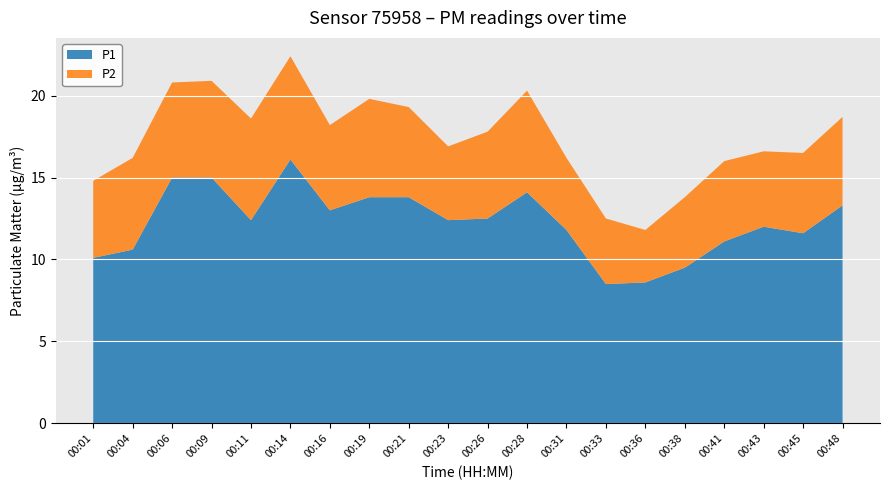

Reading right to left, list all the values displayed in this chart.

P1: 00:48=13.3	00:45=11.6	00:43=12.0	00:41=11.1	00:38=9.5	00:36=8.6	00:33=8.5	00:31=11.8	00:28=14.1	00:26=12.5	00:23=12.4	00:21=13.8	00:19=13.8	00:16=13.0	00:14=16.1	00:11=12.4	00:09=15.0	00:06=15.0	00:04=10.6	00:01=10.1
P2: 00:48=5.4	00:45=4.9	00:43=4.6	00:41=4.9	00:38=4.3	00:36=3.2	00:33=4.0	00:31=4.4	00:28=6.2	00:26=5.3	00:23=4.5	00:21=5.5	00:19=6.0	00:16=5.2	00:14=6.3	00:11=6.2	00:09=5.9	00:06=5.8	00:04=5.6	00:01=4.7